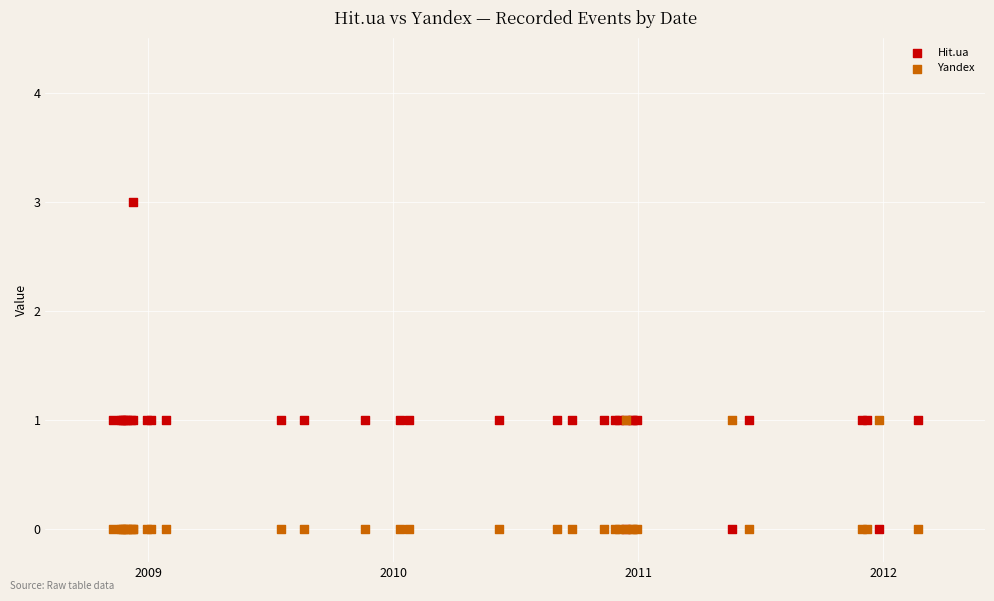

Which series reaches the maximum Y coordinate?

Hit.ua